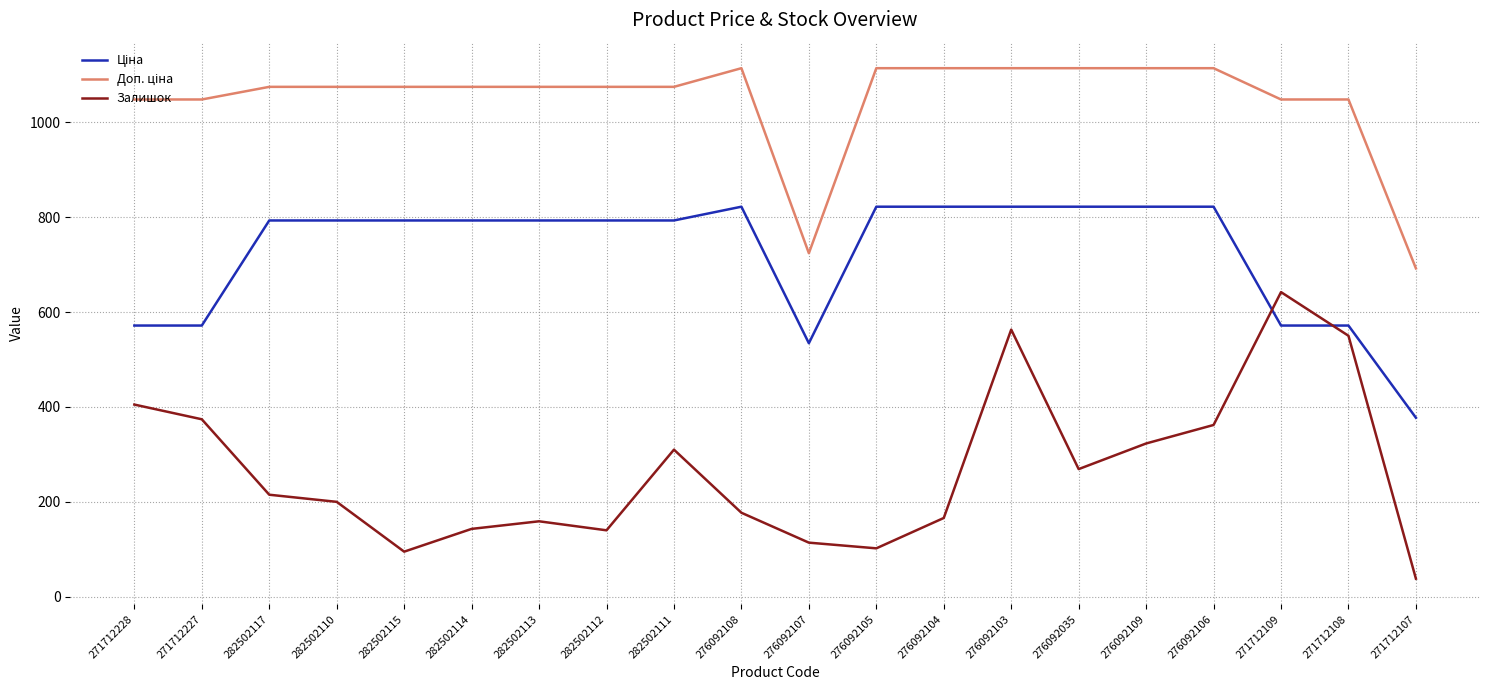

What is the difference between the maximum and minimum values in the Залишок series?

604.0